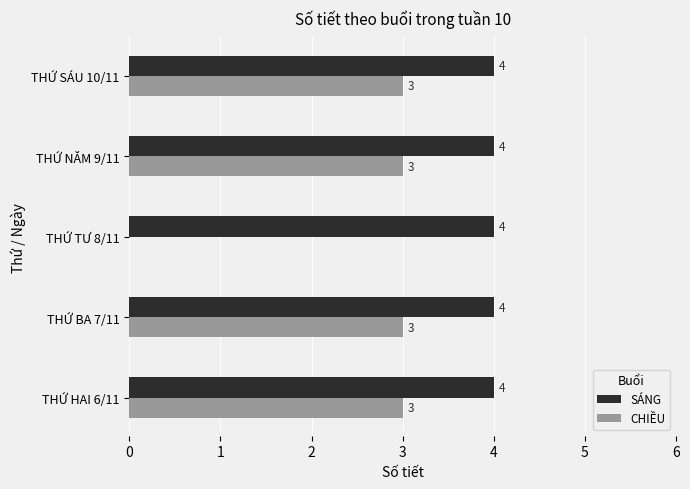

Read the CHIỀU value at THỨ BA 7/11.

3